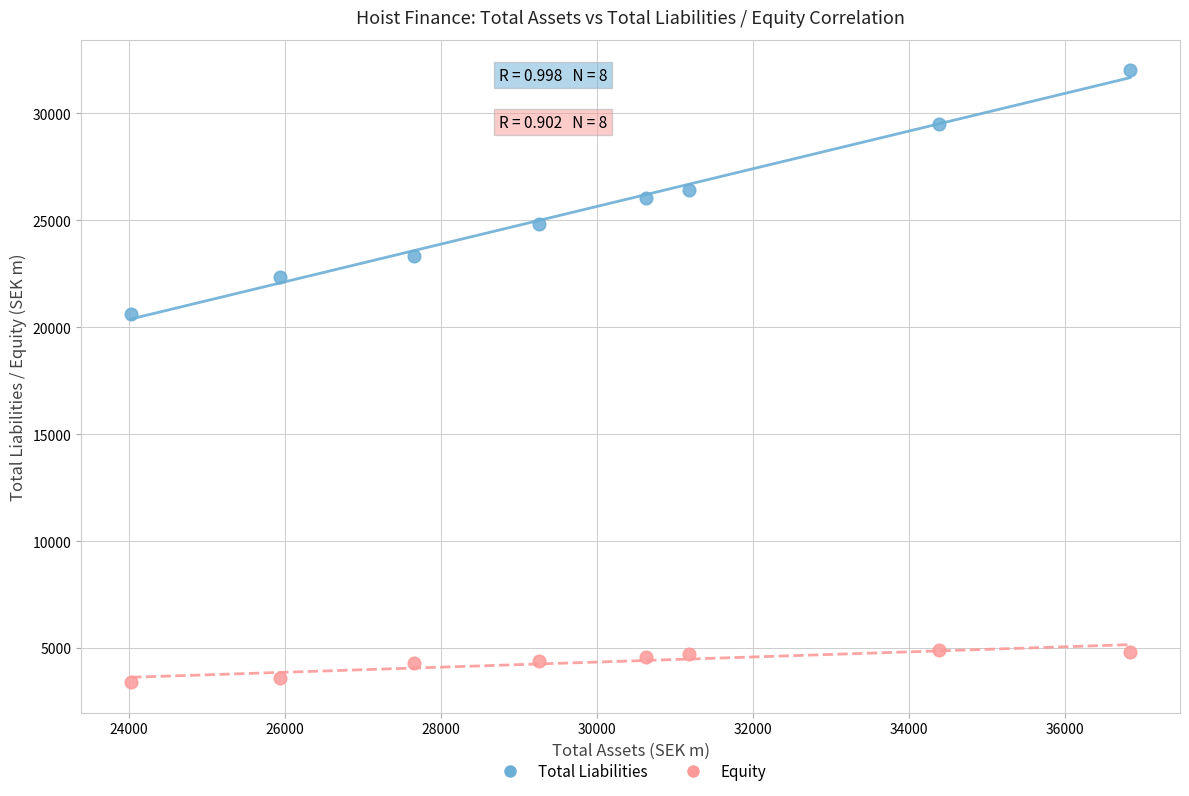

Which series has the largest Y range (max minus min)?

Total Liabilities